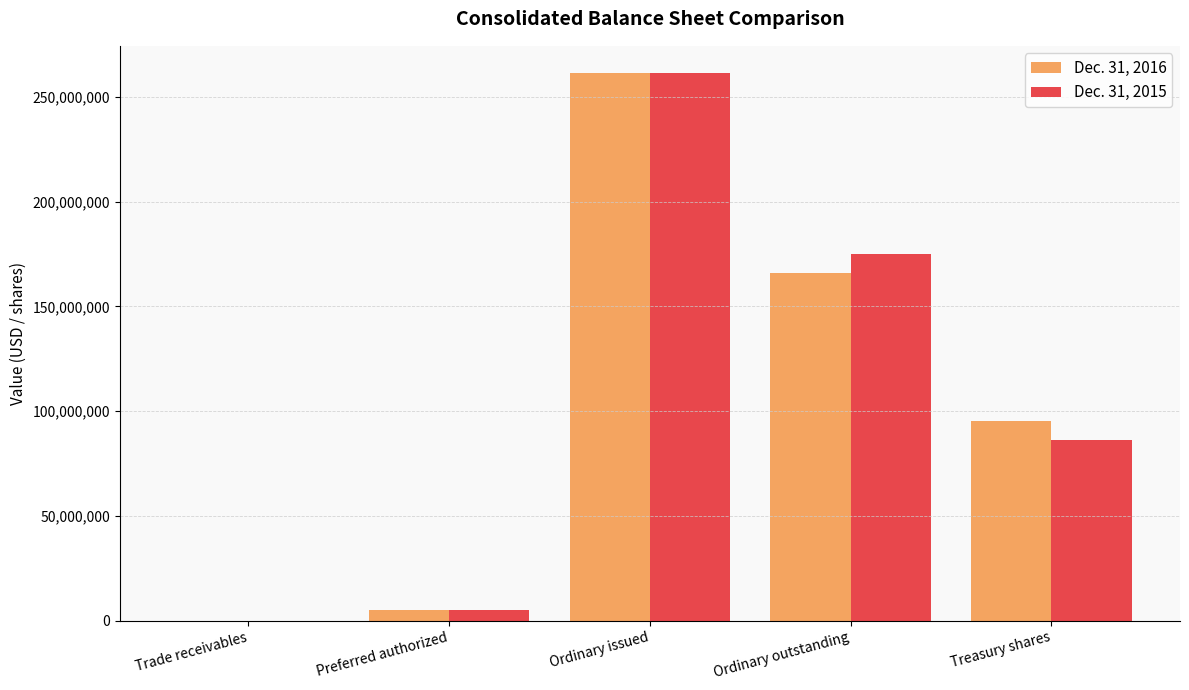

What is the total value across all series at Ordinary outstanding?

340876727